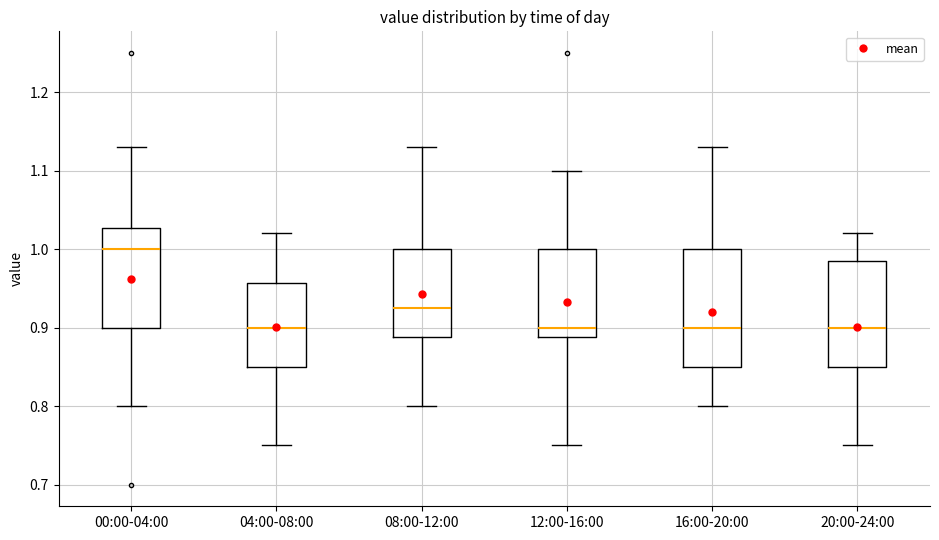

Which box's median line is the highest?

00:00-04:00